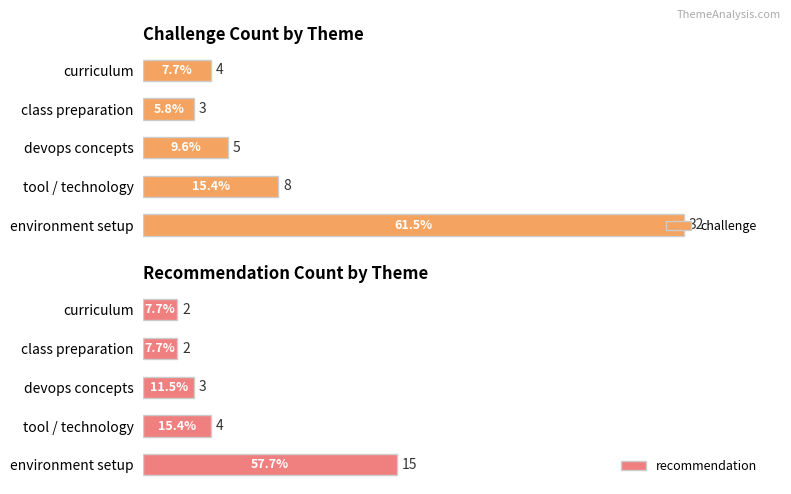

What is the value of the recommendation bar at the 5th from the left?

2